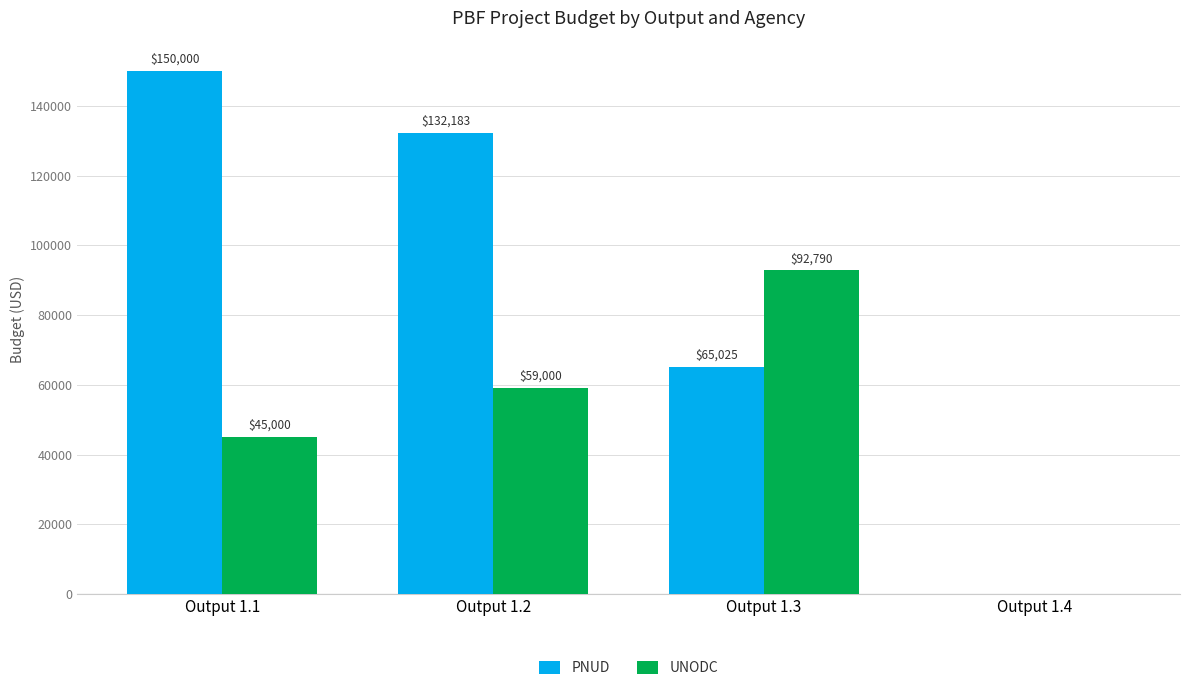

Are the bars grouped side by side (vs. stacked)?

Yes